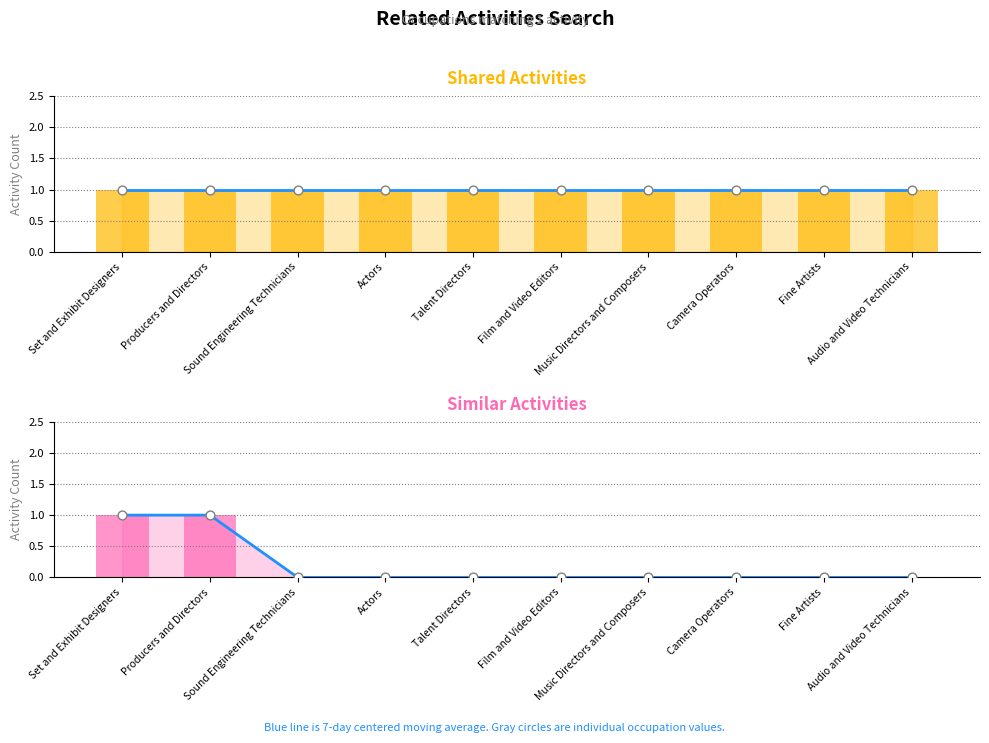

Which series contains the lowest Y value?

Similar Activities